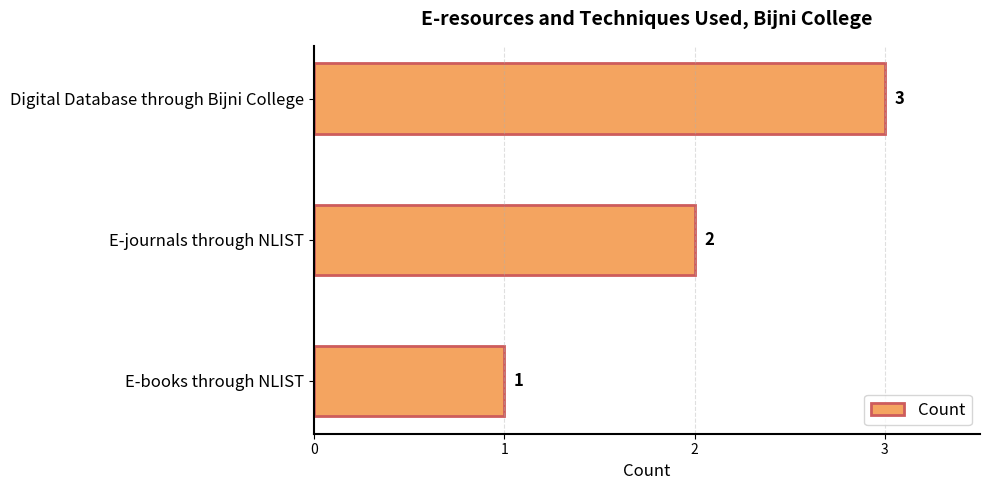

What is the greatest value displayed?

3